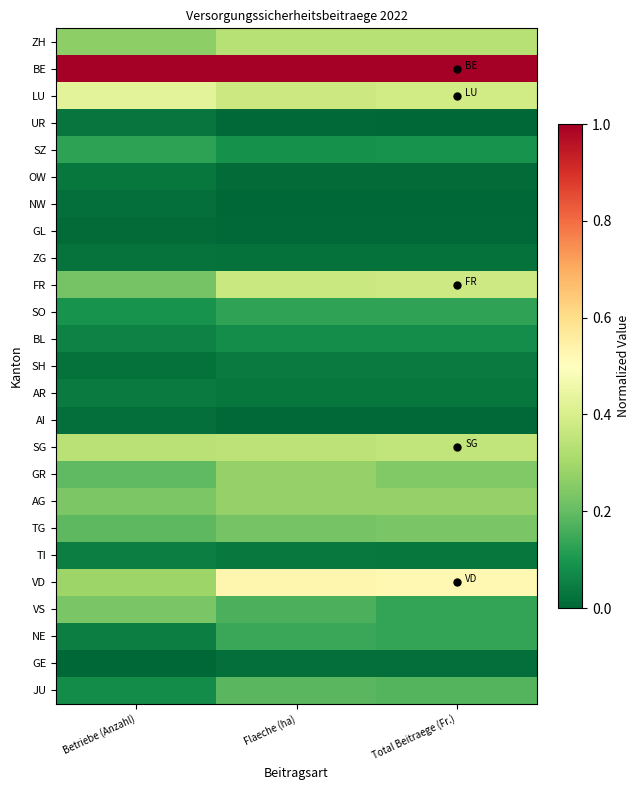

Rank the series at Flaeche (ha) from lowest to highest value.

NW, UR, AI, GL, OW, GE, ZG, AR, TI, SH, BL, SZ, SO, NE, VS, JU, TG, GR, AG, ZH, SG, FR, LU, VD, BE